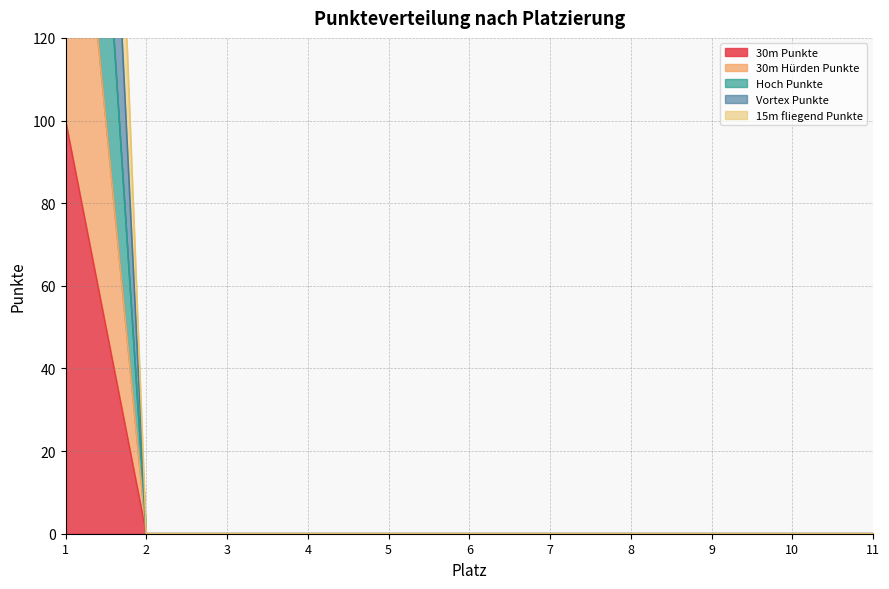

The 30m Hürden Punkte series shows 0 at 8. True or false?

True